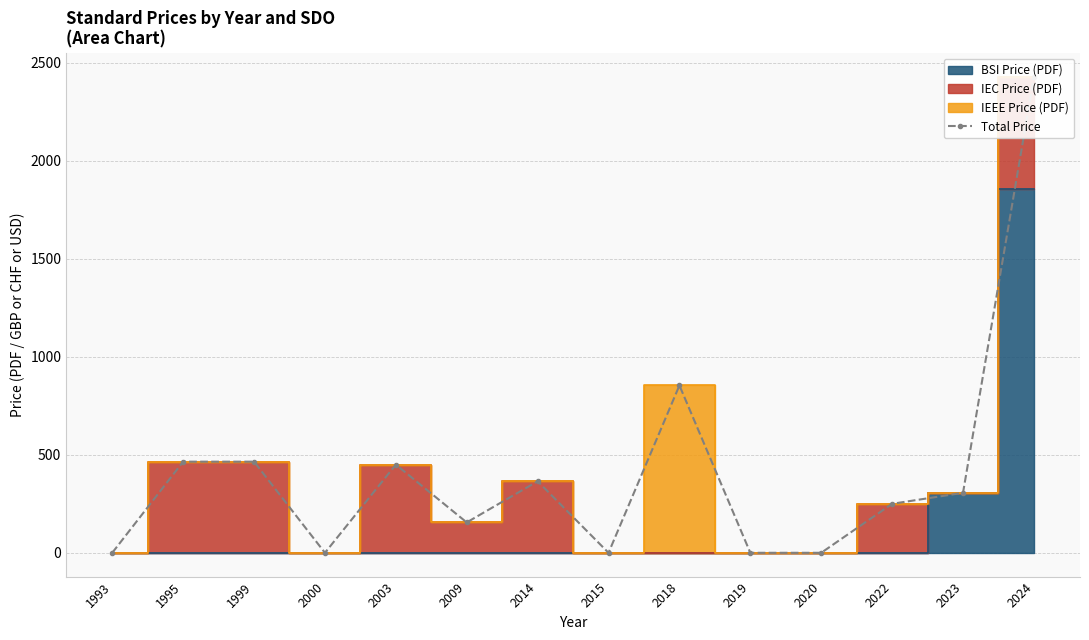

Between 2003 and 2009, which is larger?

2003